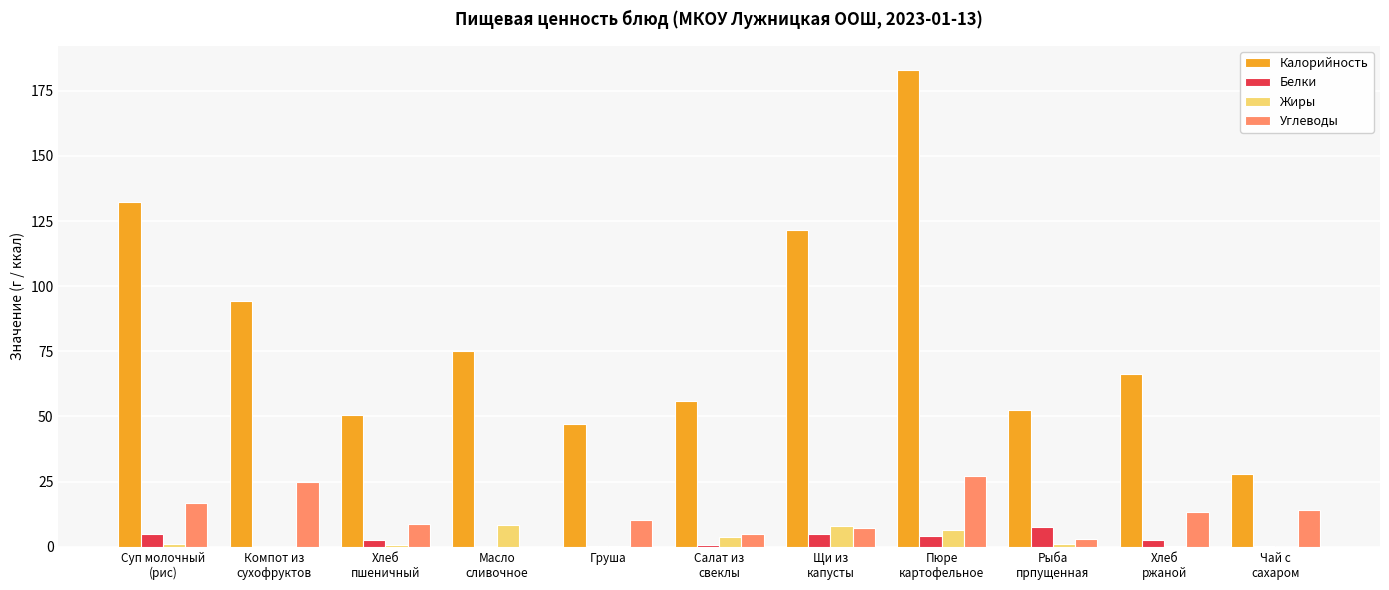

Which label corresponds to the largest value in the chart?

Пюре
картофельное